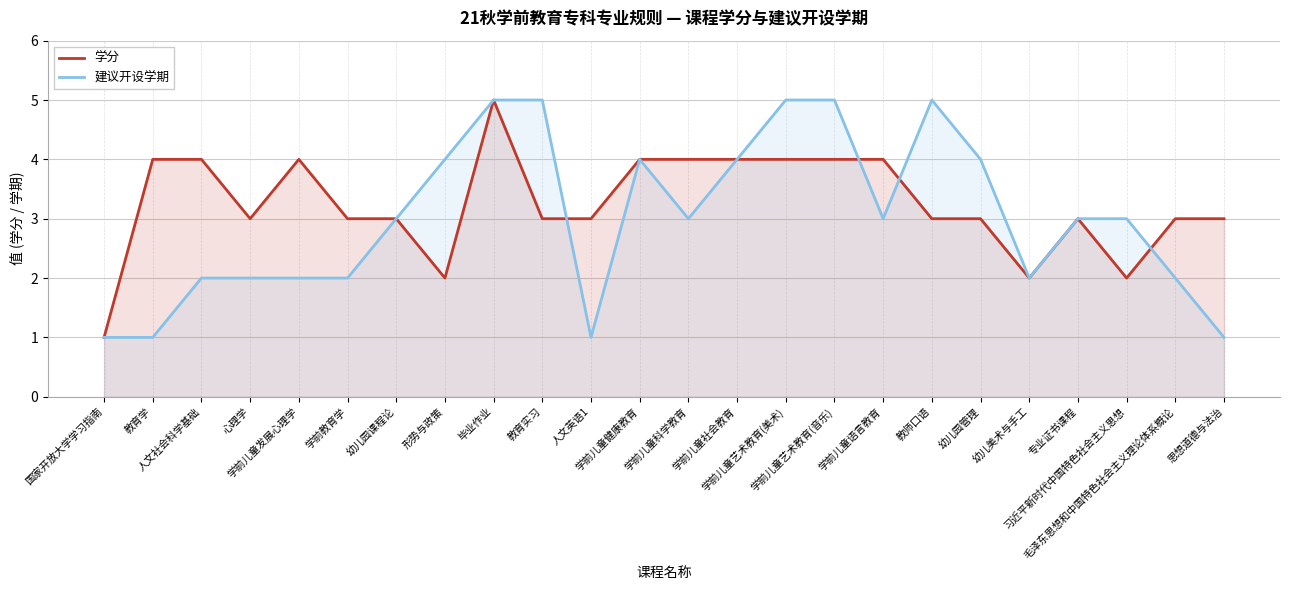

What value does the 学分 series have at 毕业作业?

5